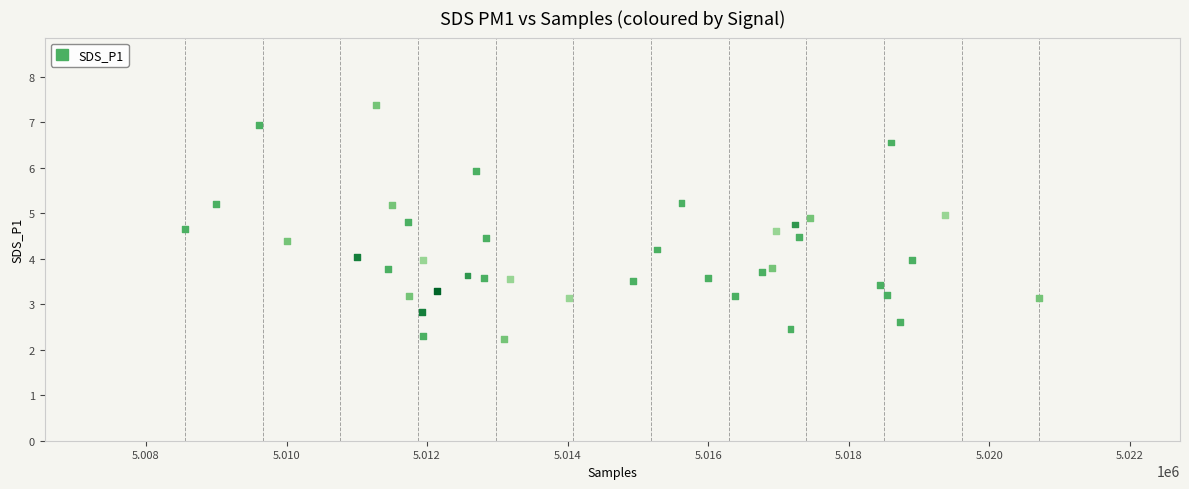

What is the range of X values (max minus min)?

12156.0